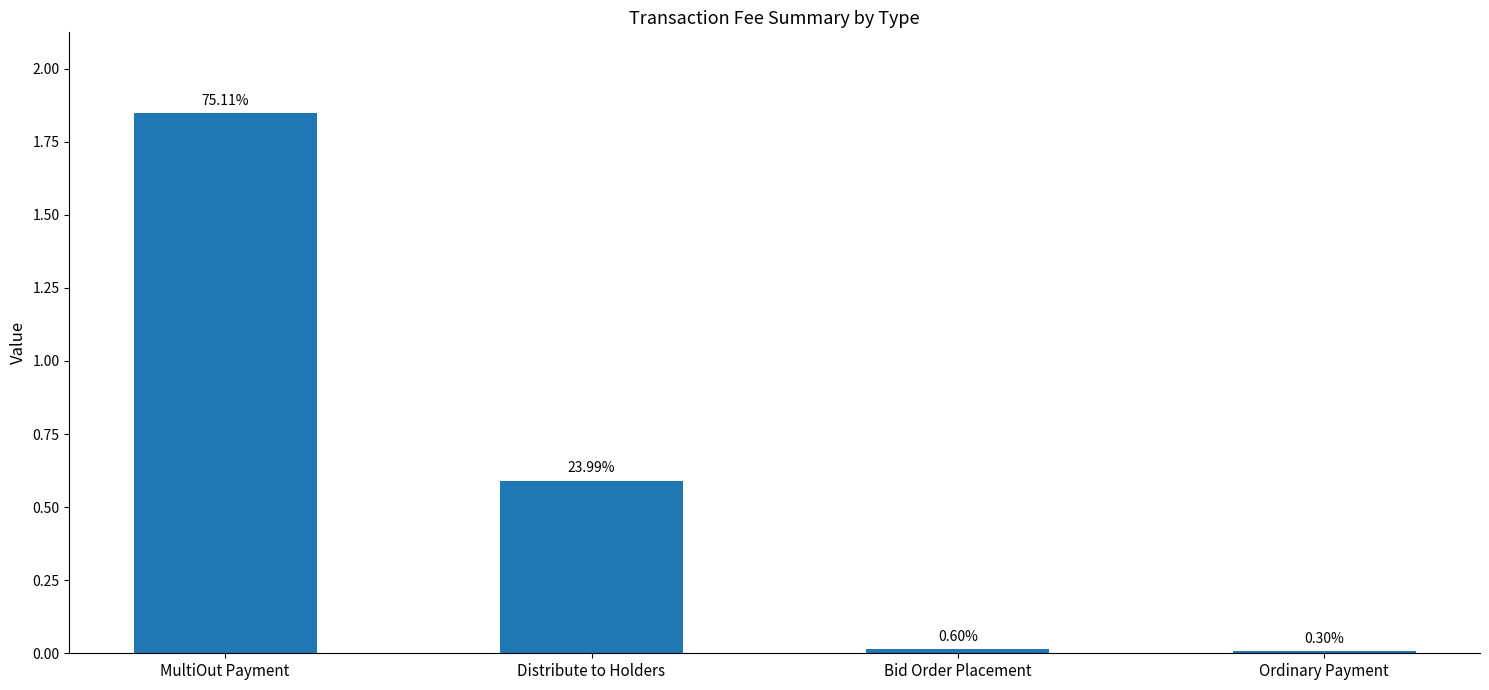

Read the value at Distribute to Holders.

0.6